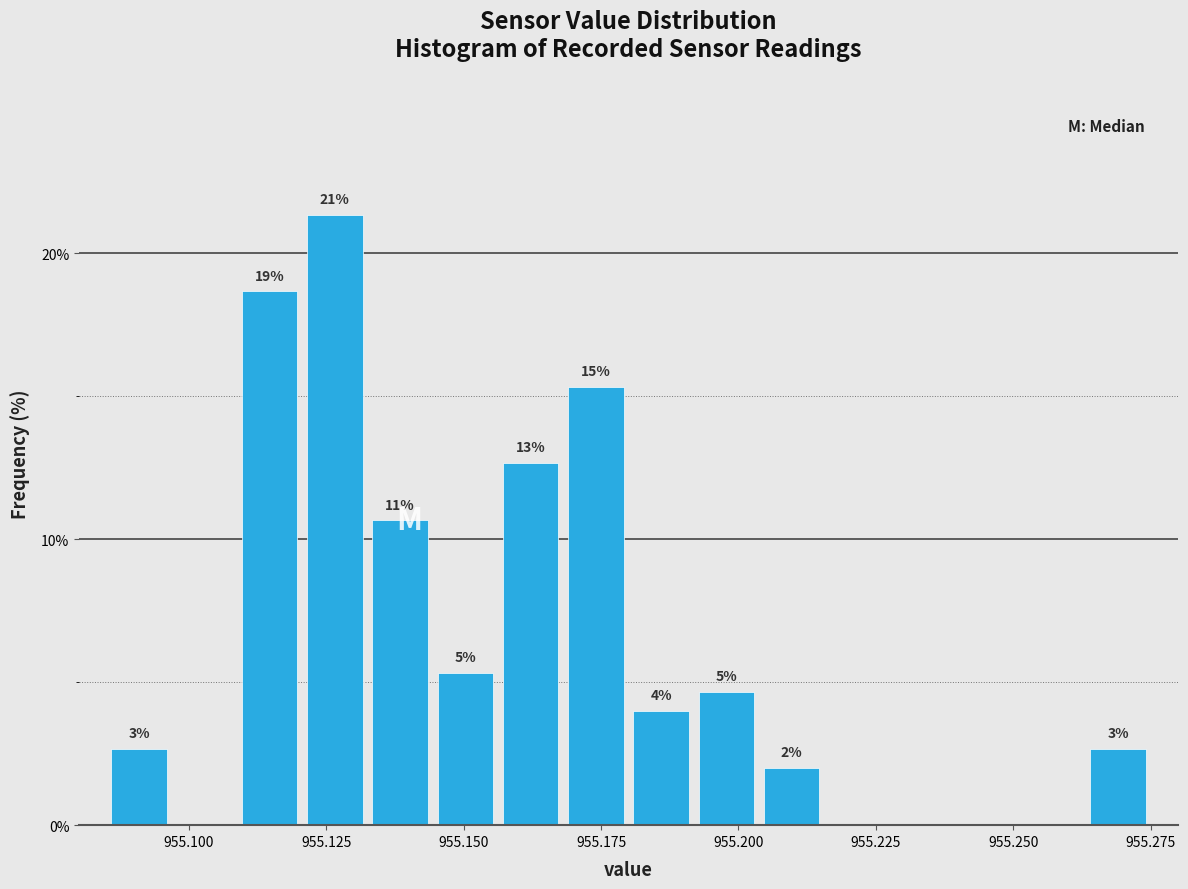

Read against the x-axis, roughly where is the centre of the tallest bar?

955.125